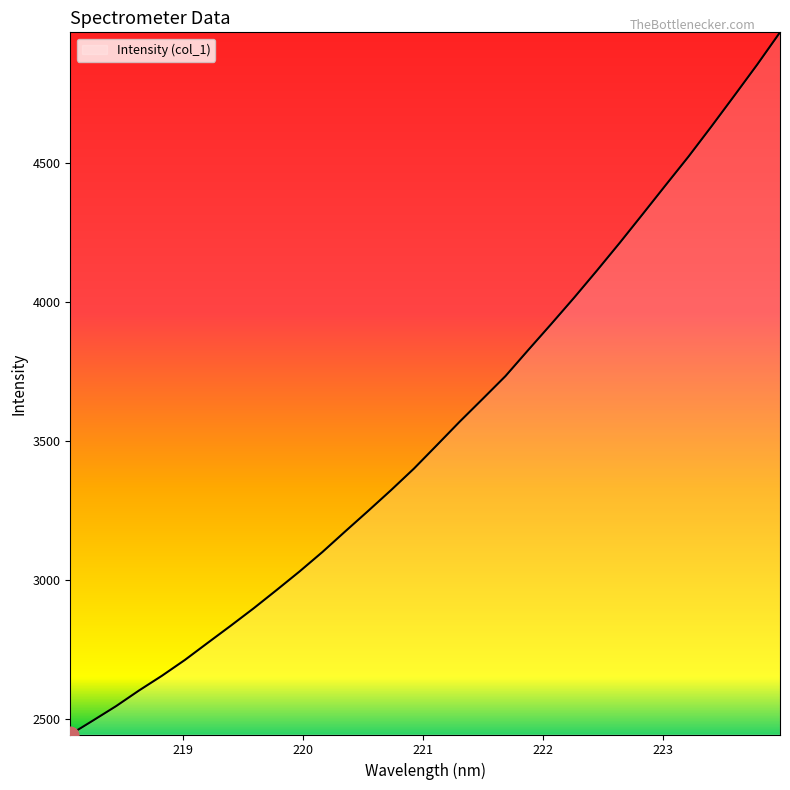

What is the sum of all values?

113174.3